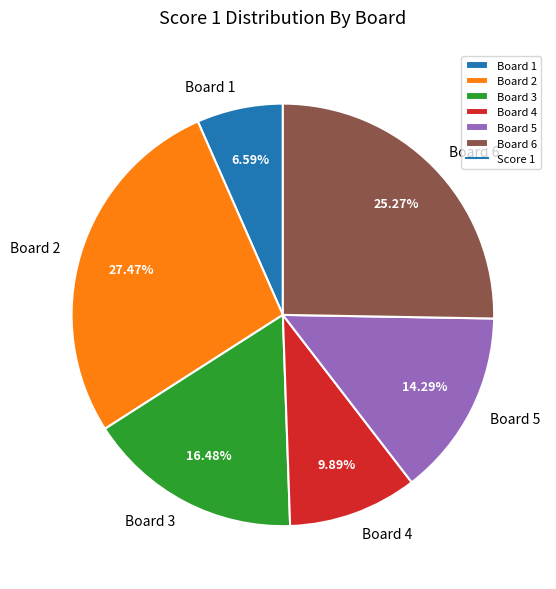

Which slice is the smallest?

Board 1